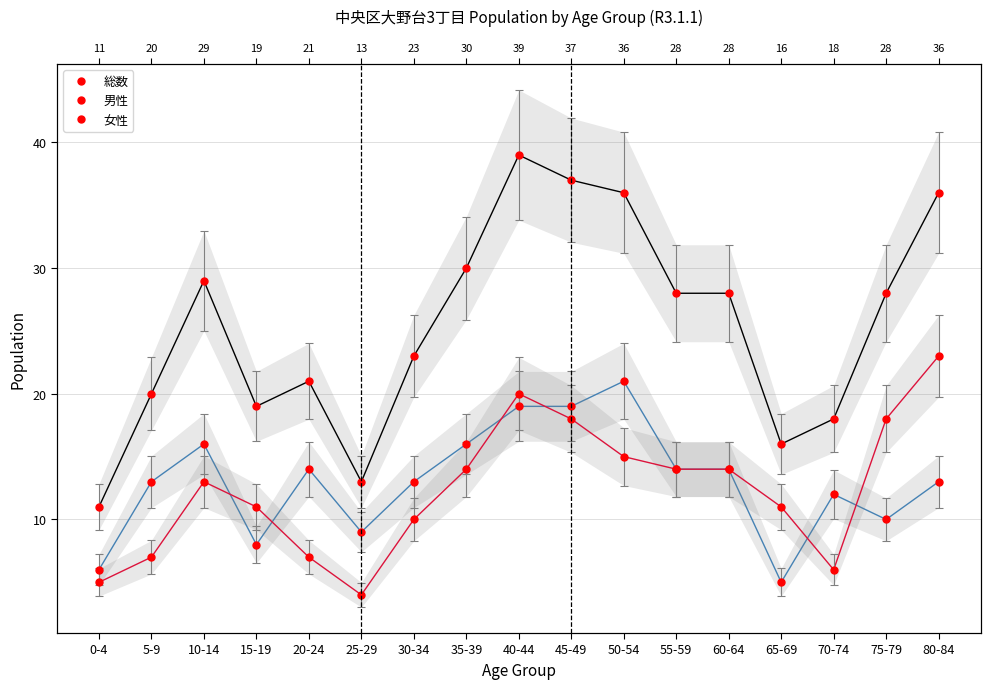

What is the minimum value for 男性?

5